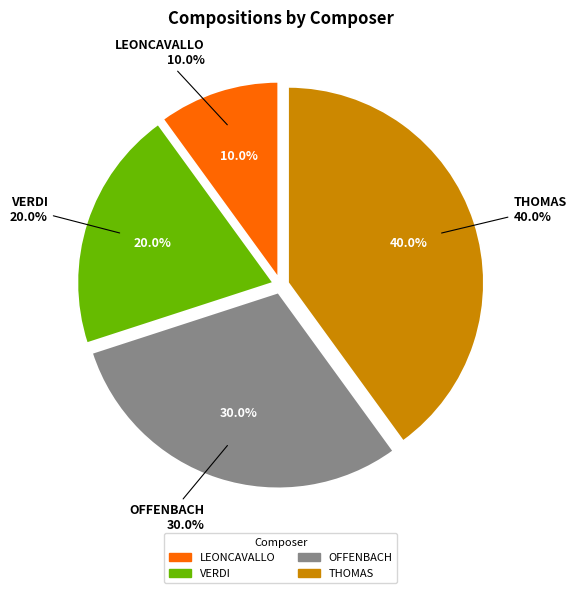

Does VERDI account for over 50% of the chart?

No